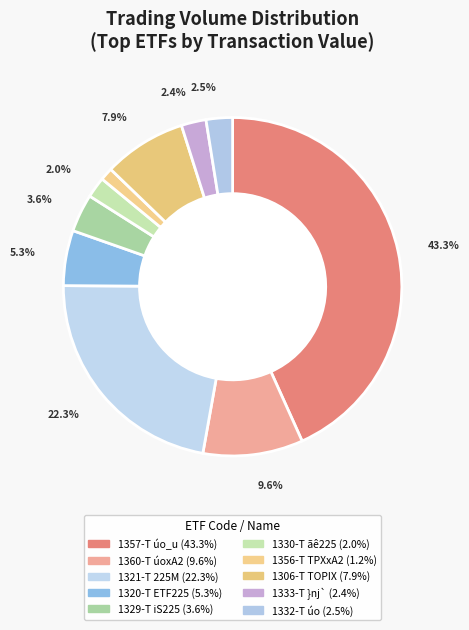

Count the number of slices in the pie.

10